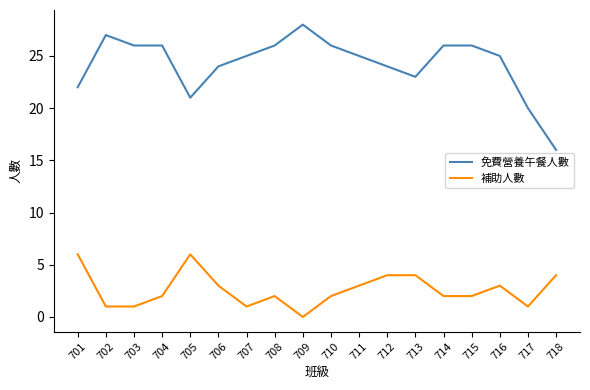

What is the sum of all 補助人數 values?

47